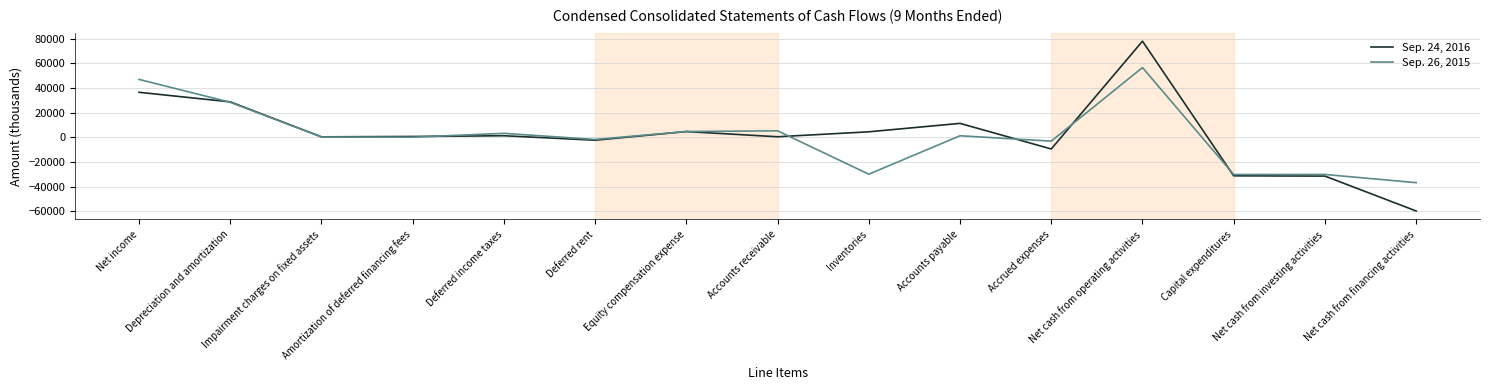

Rank the series at Depreciation and amortization from lowest to highest value.

Sep. 26, 2015, Sep. 24, 2016